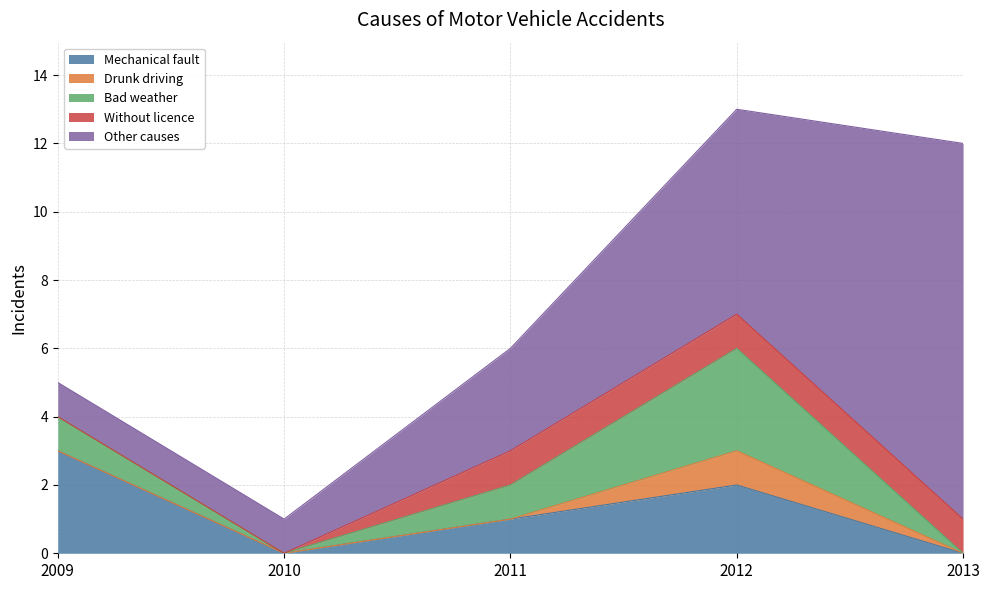

Reading left to right, extract all data points from this chart.

Mechanical fault: 2009=3	2010=0	2011=1	2012=2	2013=0
Drunk driving: 2009=0	2010=0	2011=0	2012=1	2013=0
Bad weather: 2009=1	2010=0	2011=1	2012=3	2013=0
Without licence: 2009=0	2010=0	2011=1	2012=1	2013=1
Other causes: 2009=1	2010=1	2011=3	2012=6	2013=11